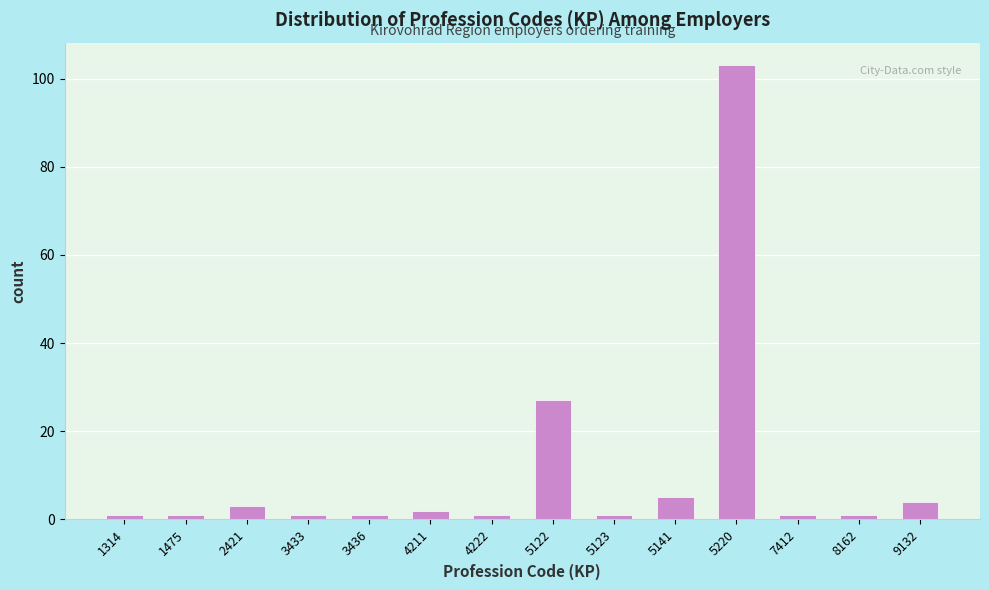

Reading left to right, transcribe all the data shown in this chart.

1314=1	1475=1	2421=3	3433=1	3436=1	4211=2	4222=1	5122=27	5123=1	5141=5	5220=103	7412=1	8162=1	9132=4